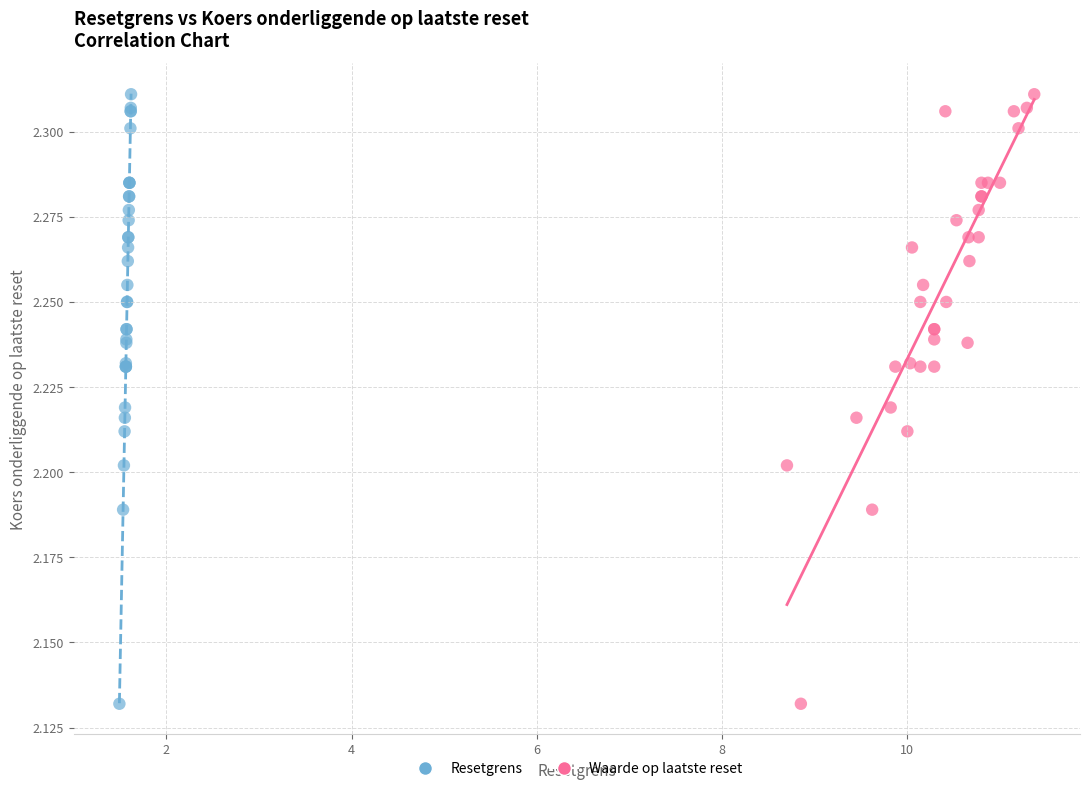

What are all the series names shown in the legend?

Resetgrens, Waarde op laatste reset